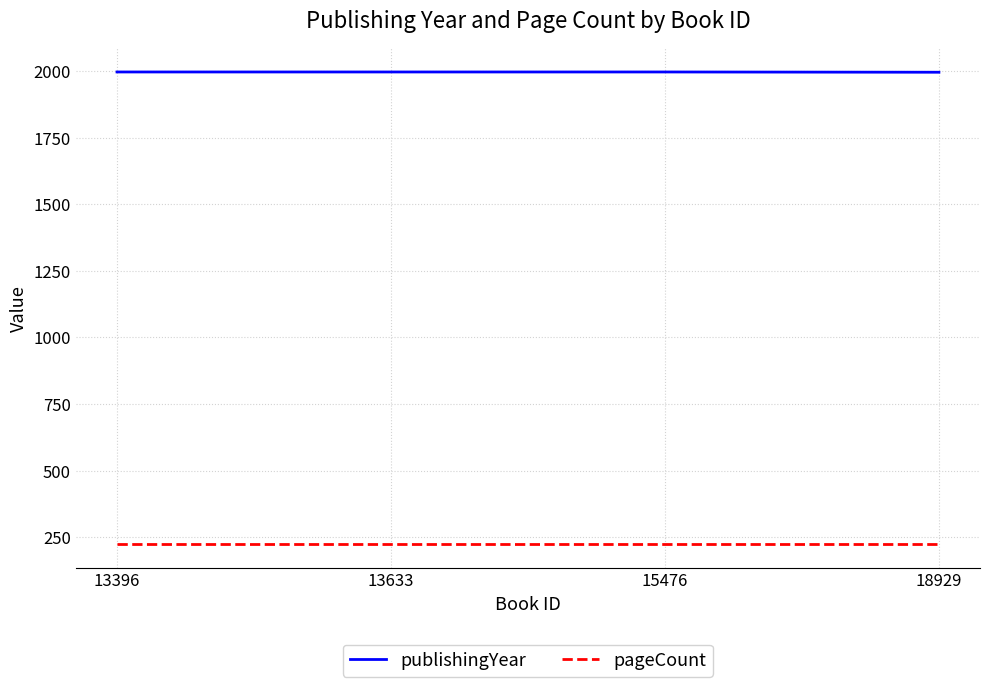

What is the approximate value of pageCount at 13633?

224